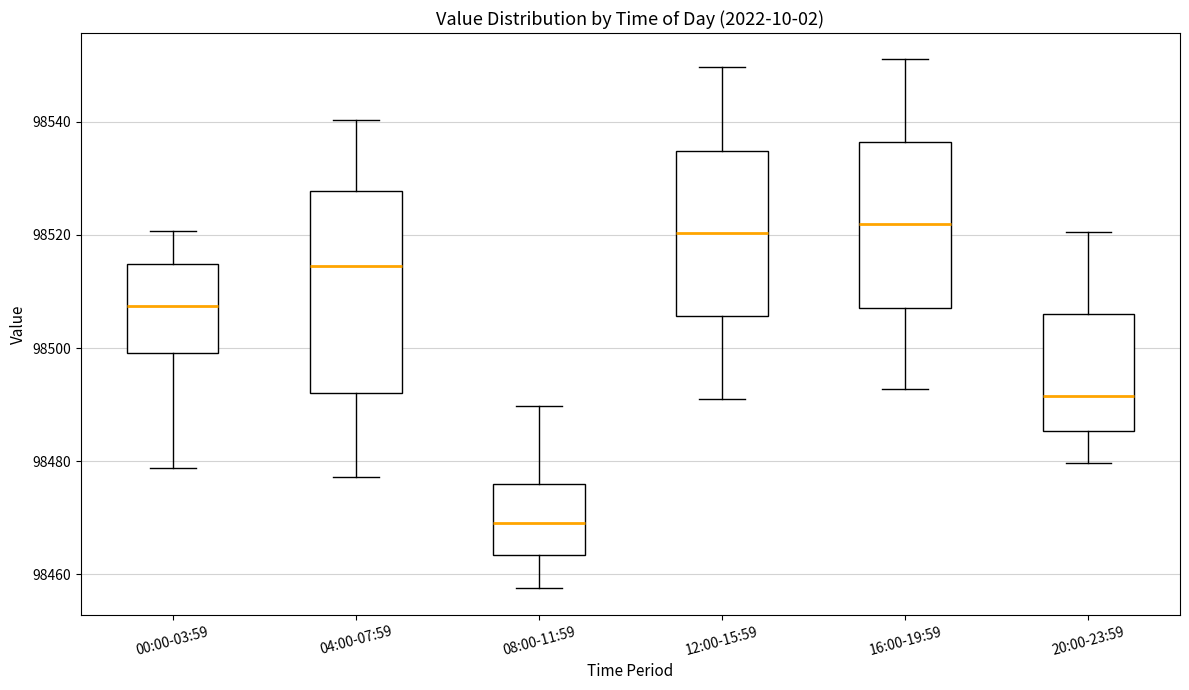

Which box is the tallest, from its lower edge to its upper edge?

04:00-07:59